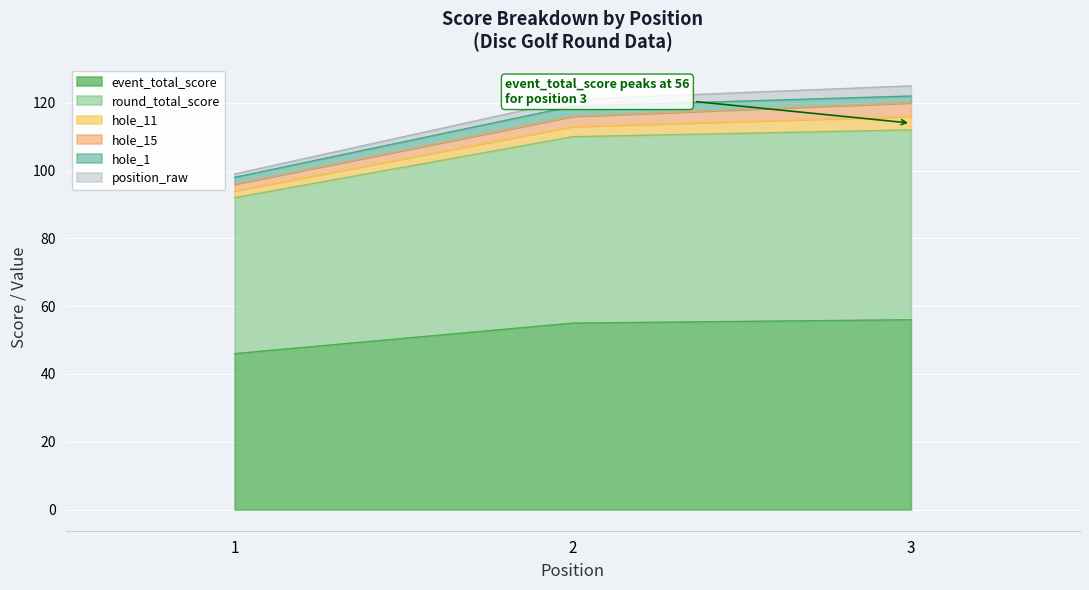

What is the value of the hole_15 point at the 3rd from the left?

4